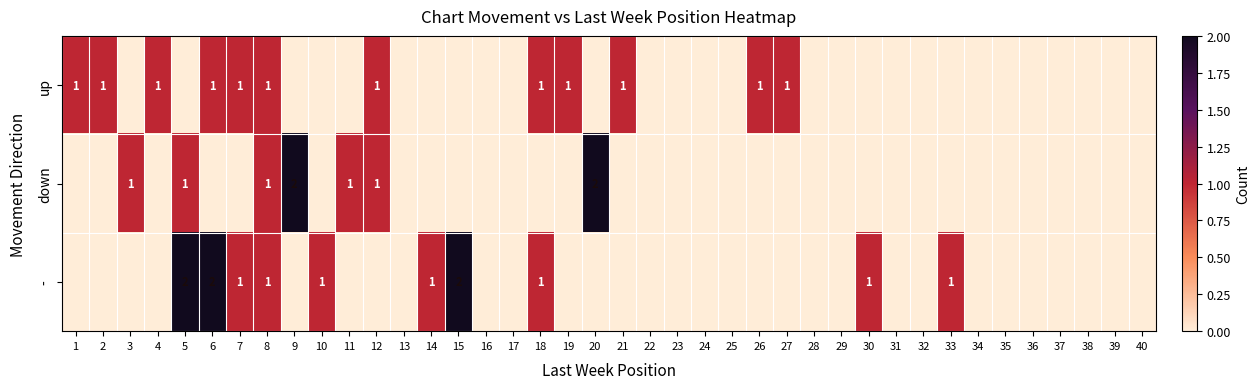

Which series has the largest total across all categories?

-